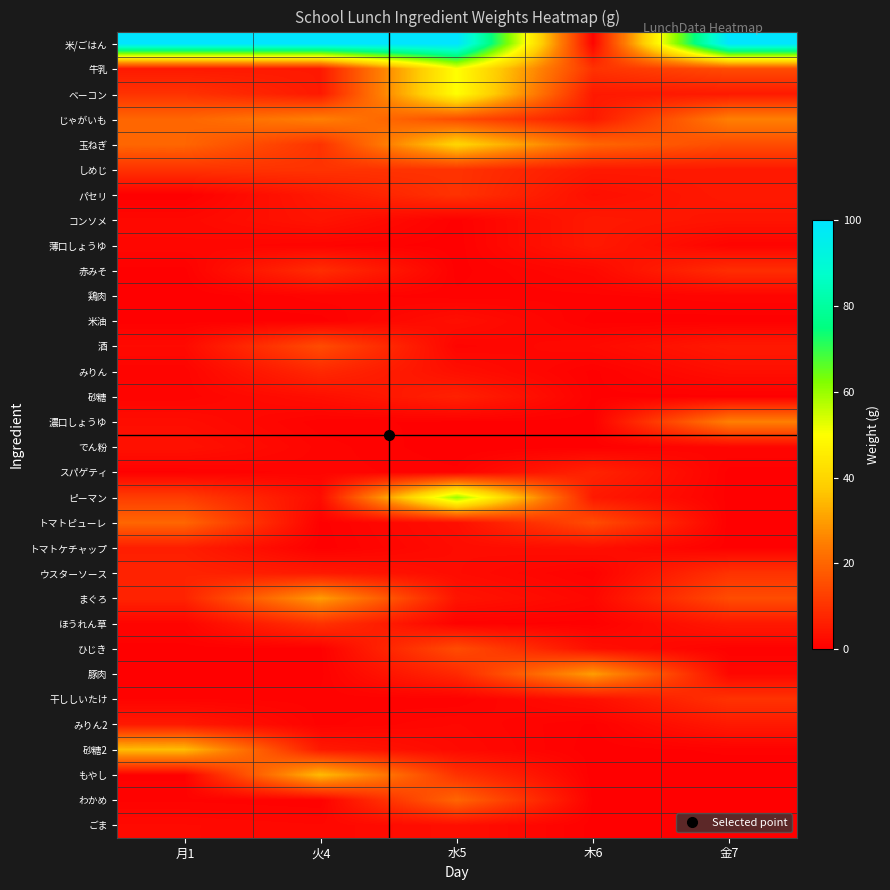

Which series changed the most between 木6 and 金7?

米/ごはん